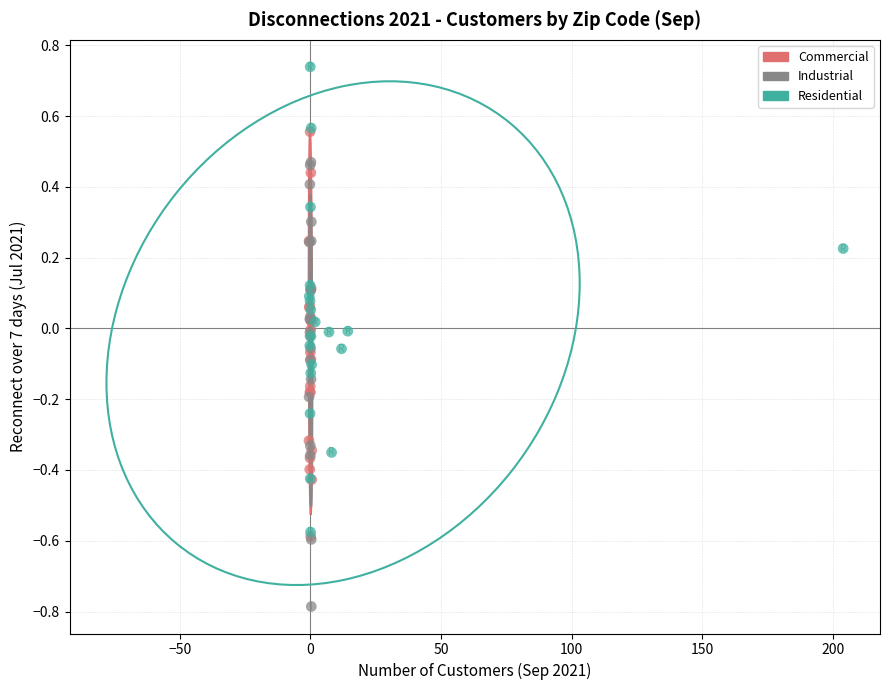

Which series reaches the minimum Y coordinate?

Industrial